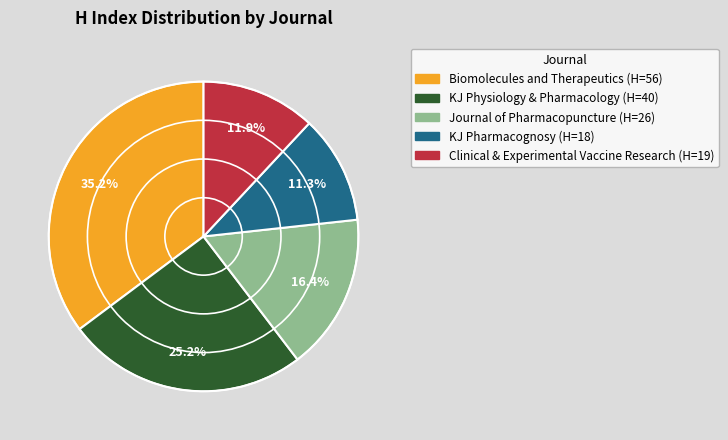

Is there a majority slice in this chart?

No